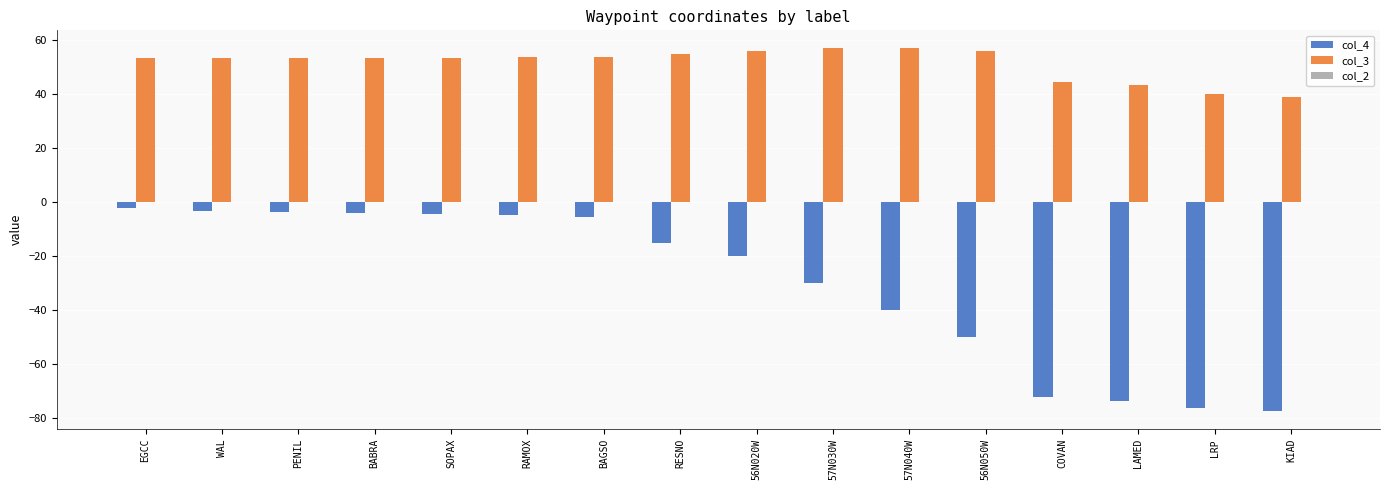

At which label is col_3 closest to 47?

COVAN